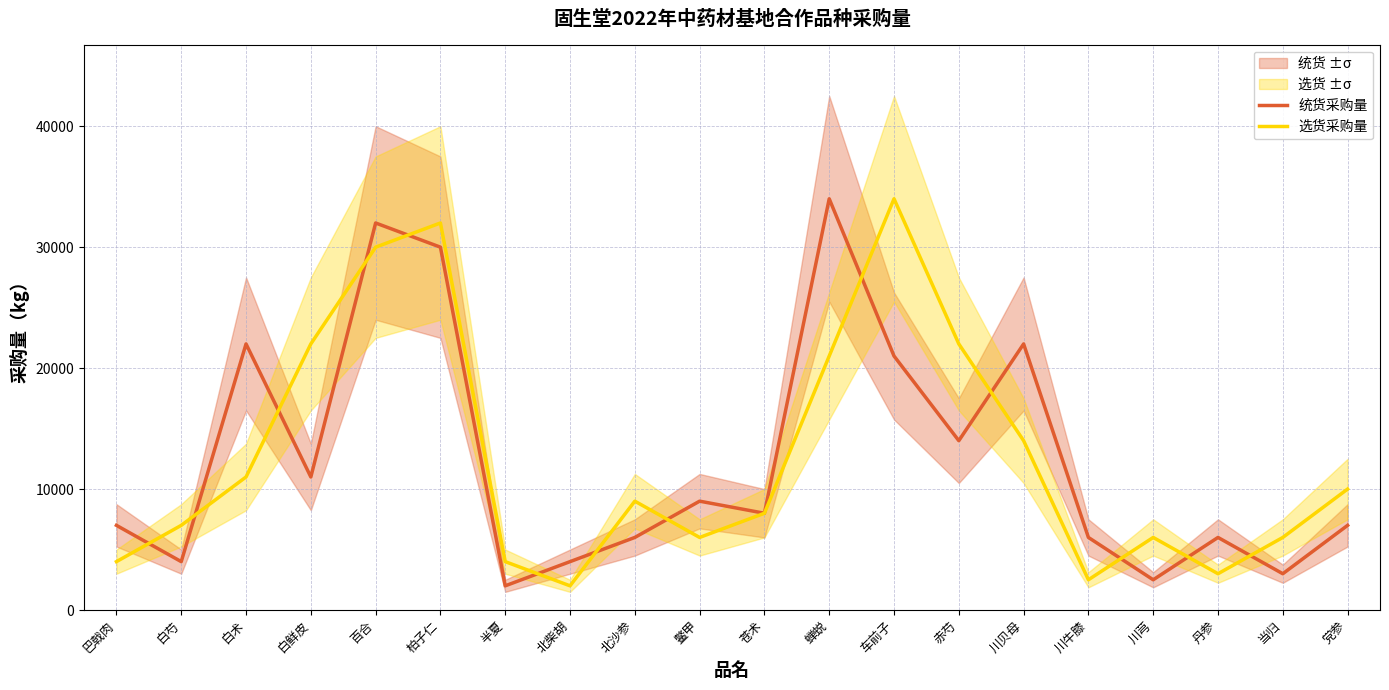

How many values in the 选货采购量 series are below 9000?

10